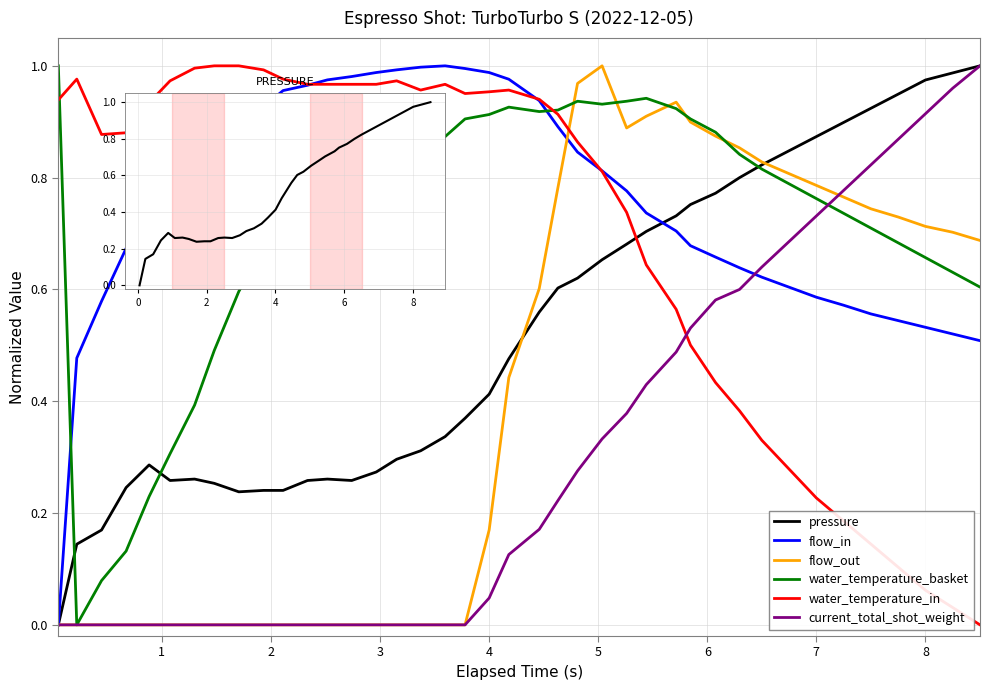

Count the number of categories in the chart.

40